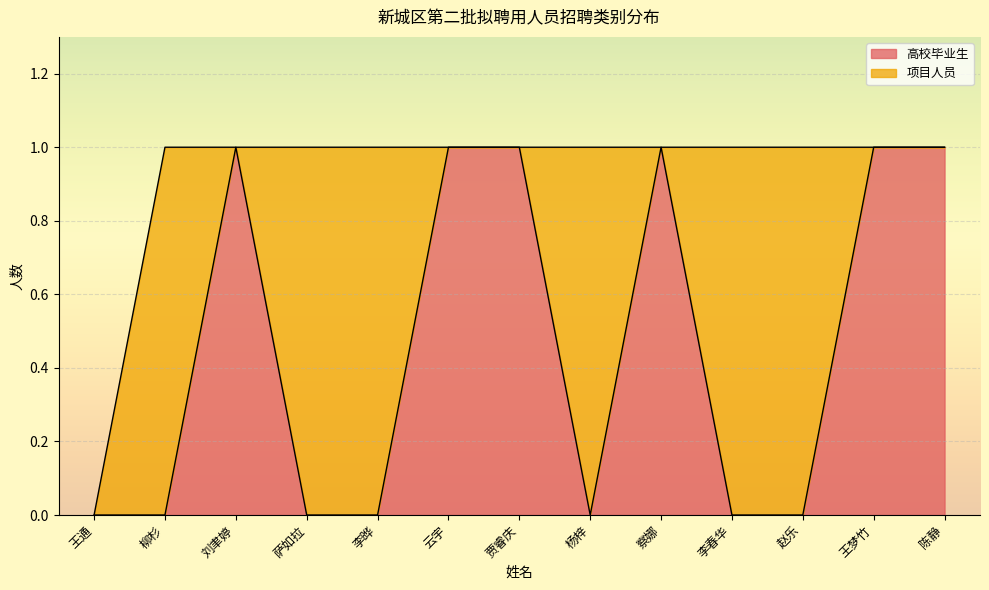

List the labels in order of value, smallest first.

王通, 柳杉, 萨如拉, 李晔, 杨梓, 李春华, 赵乐, 刘聿婷, 云宇, 贾睿庆, 察娜, 王梦竹, 陈静